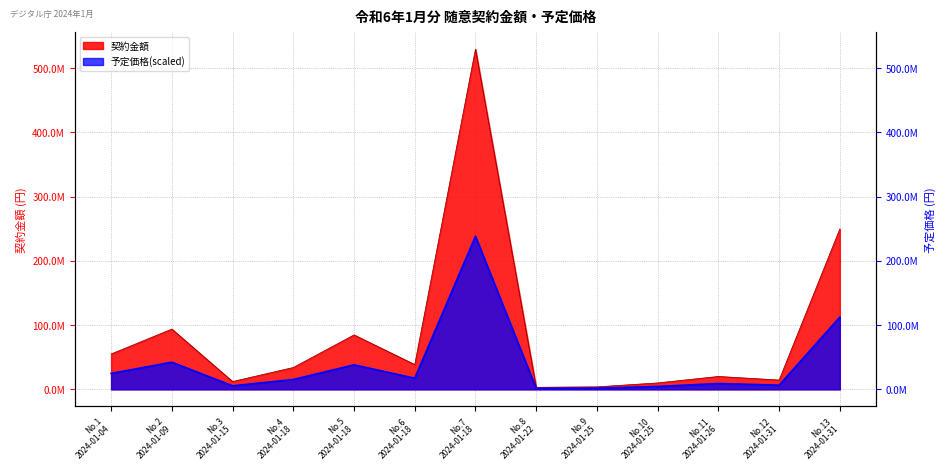

True or false: 予定価格 and 契約金額 intersect in this chart.

False